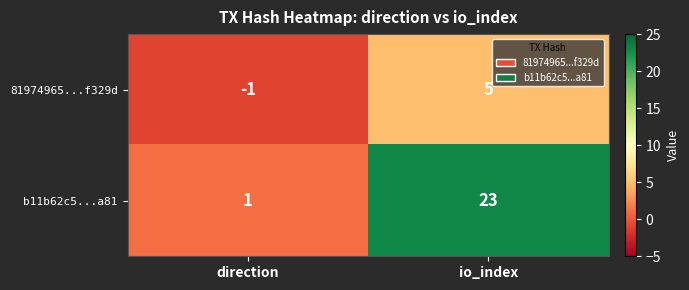

What is the difference between the 81974965...f329d values at direction and io_index?

6